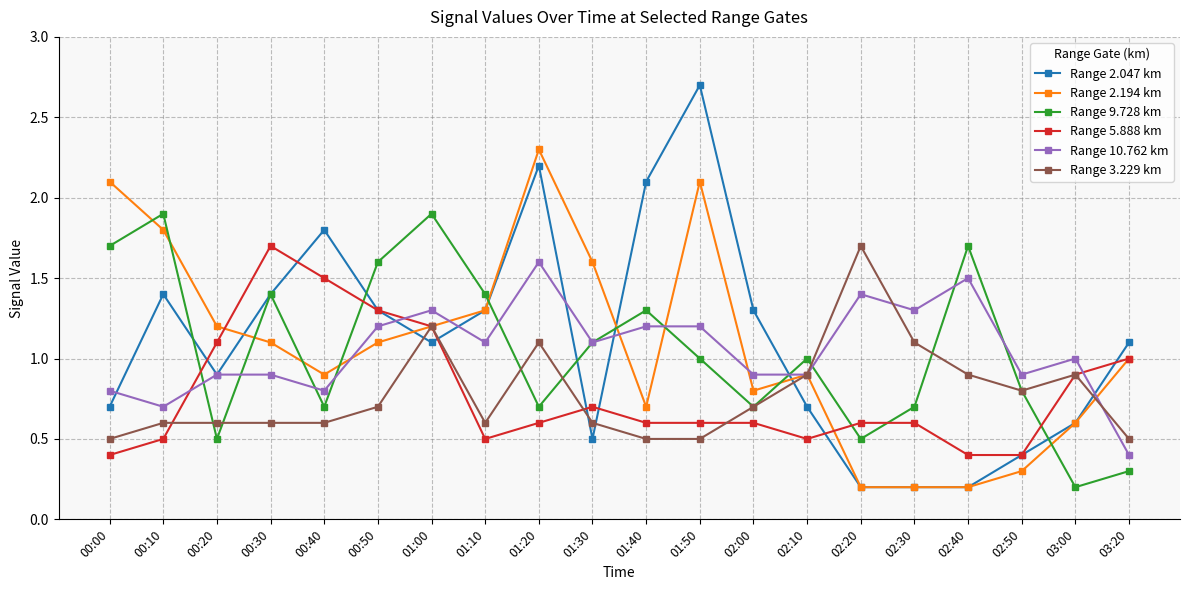

Reading left to right, what are all the values shown in this chart?

Range 2.047 km: 0.7	1.4	0.9	1.4	1.8	1.3	1.1	1.3	2.2	0.5	2.1	2.7	1.3	0.7	0.2	0.2	0.2	0.4	0.6	1.1
Range 2.194 km: 2.1	1.8	1.2	1.1	0.9	1.1	1.2	1.3	2.3	1.6	0.7	2.1	0.8	0.9	0.2	0.2	0.2	0.3	0.6	1.0
Range 9.728 km: 1.7	1.9	0.5	1.4	0.7	1.6	1.9	1.4	0.7	1.1	1.3	1.0	0.7	1.0	0.5	0.7	1.7	0.8	0.2	0.3
Range 5.888 km: 0.4	0.5	1.1	1.7	1.5	1.3	1.2	0.5	0.6	0.7	0.6	0.6	0.6	0.5	0.6	0.6	0.4	0.4	0.9	1.0
Range 10.762 km: 0.8	0.7	0.9	0.9	0.8	1.2	1.3	1.1	1.6	1.1	1.2	1.2	0.9	0.9	1.4	1.3	1.5	0.9	1.0	0.4
Range 3.229 km: 0.5	0.6	0.6	0.6	0.6	0.7	1.2	0.6	1.1	0.6	0.5	0.5	0.7	0.9	1.7	1.1	0.9	0.8	0.9	0.5